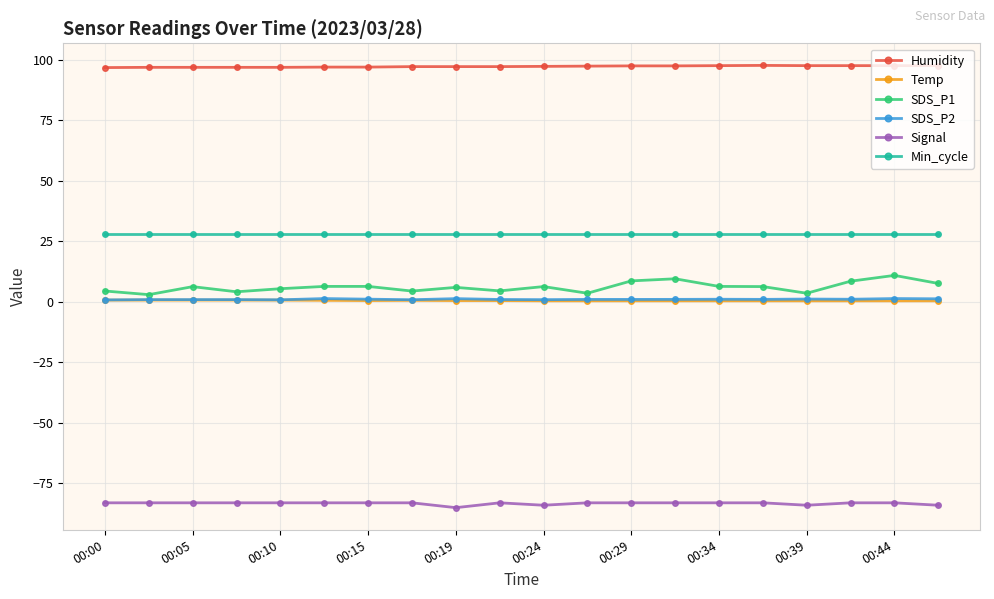

Does the chart have visible grid lines?

Yes